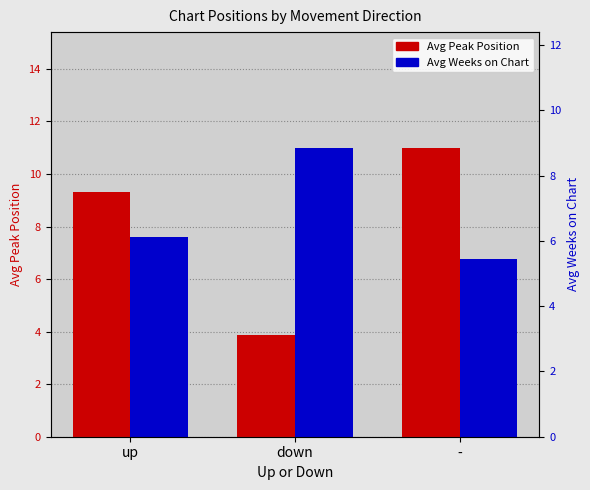

Reading left to right, list all the values displayed in this chart.

Avg Peak Position: 9.3	3.9	11.0
Avg Weeks on Chart: 6.1	8.9	5.5